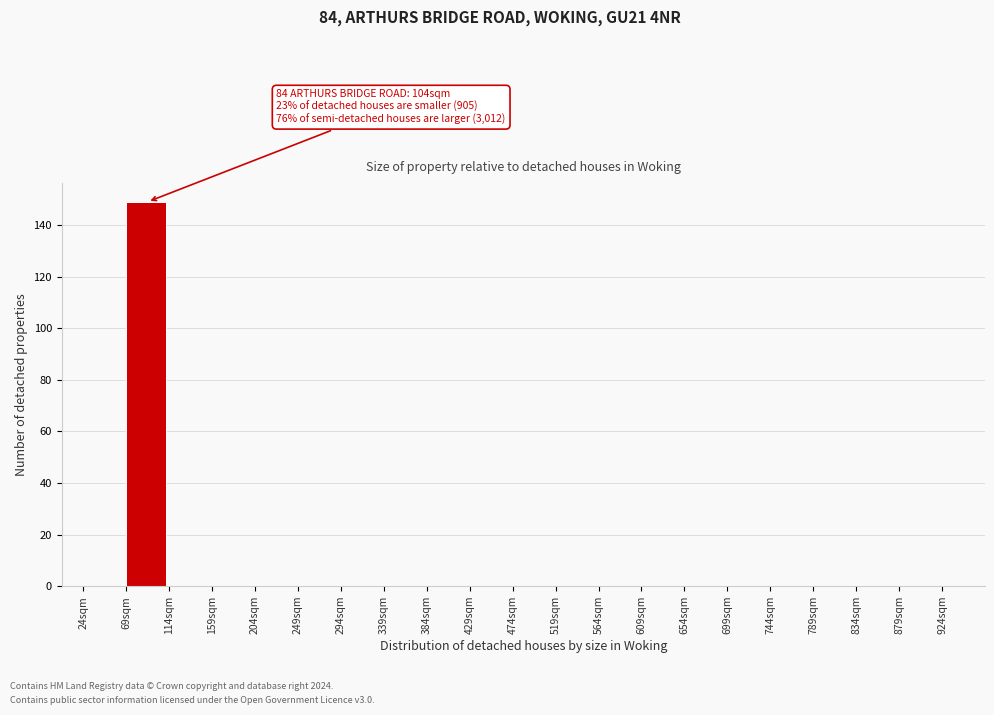

Which range on the x-axis has the tallest bar?

69 to 114